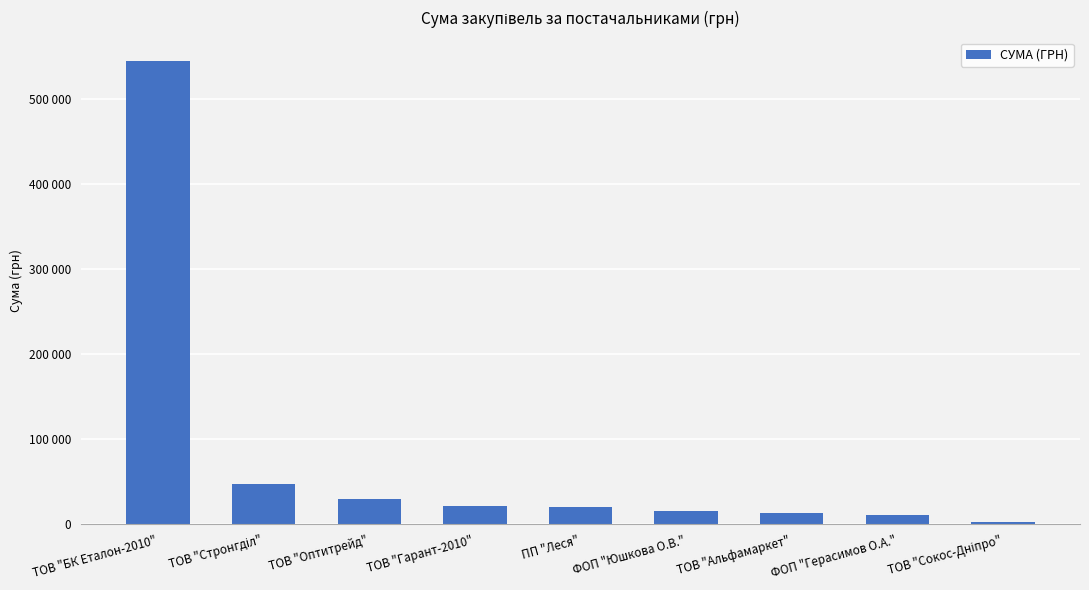

What is the sum of the values at ТОВ "Гарант-2010" and ТОВ "БК Еталон-2010"?

566228.8